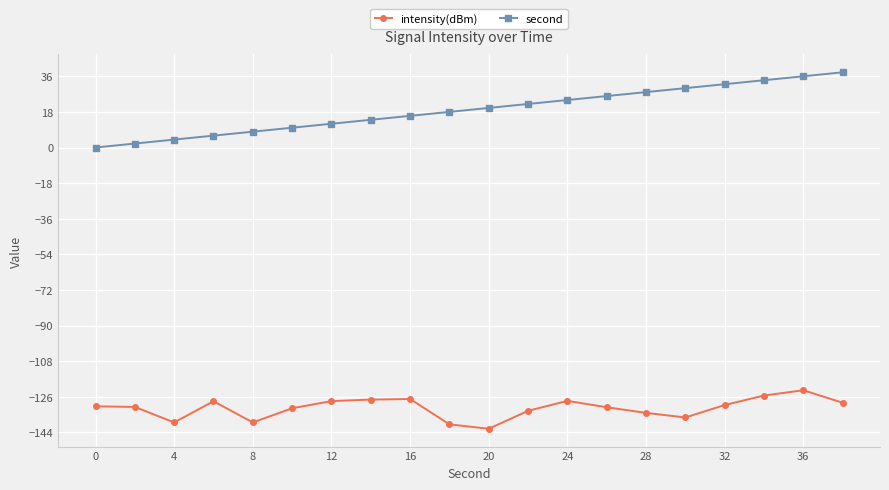

Does the chart have visible grid lines?

Yes